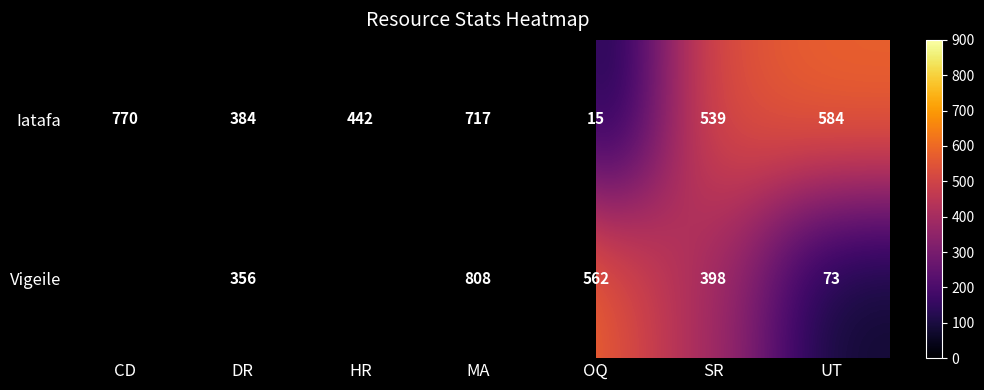

At DR, list the series in order from smallest to largest.

Vigeile, Iatafa